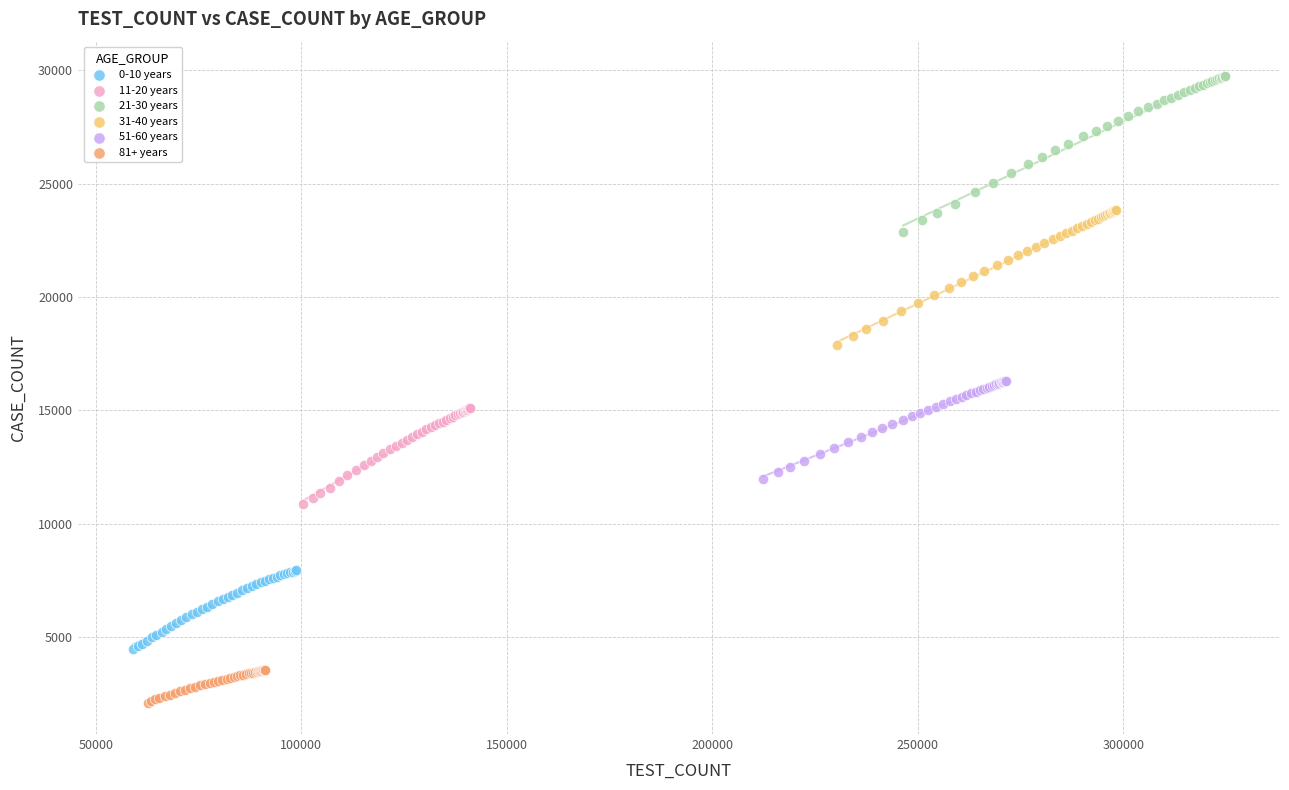

Which series contains the lowest Y value?

81+ years